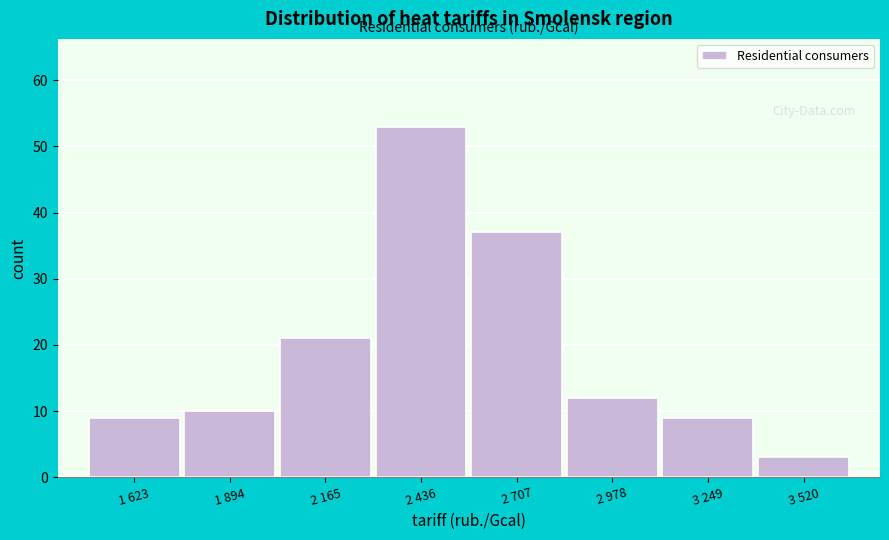

Reading right to left, what are all the values shown in this chart?

3 520=3	3 249=9	2 978=12	2 707=37	2 436=53	2 165=21	1 894=10	1 623=9